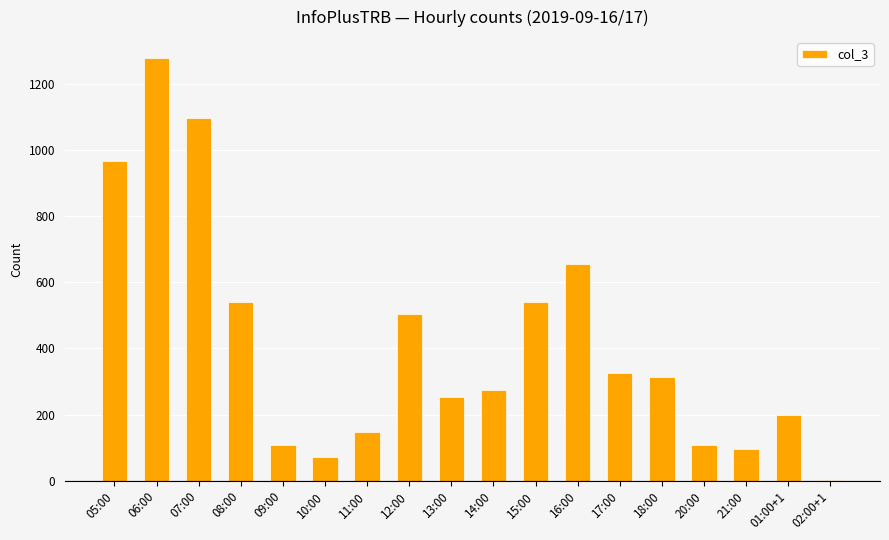

Approximately how many times larger is the value at 10:00 compared to 06:00?

0.1